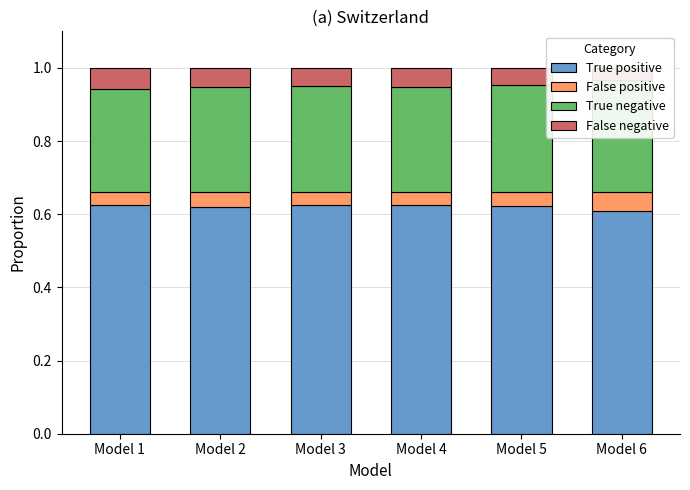

What is the total value across all series at Model 4?

1.0